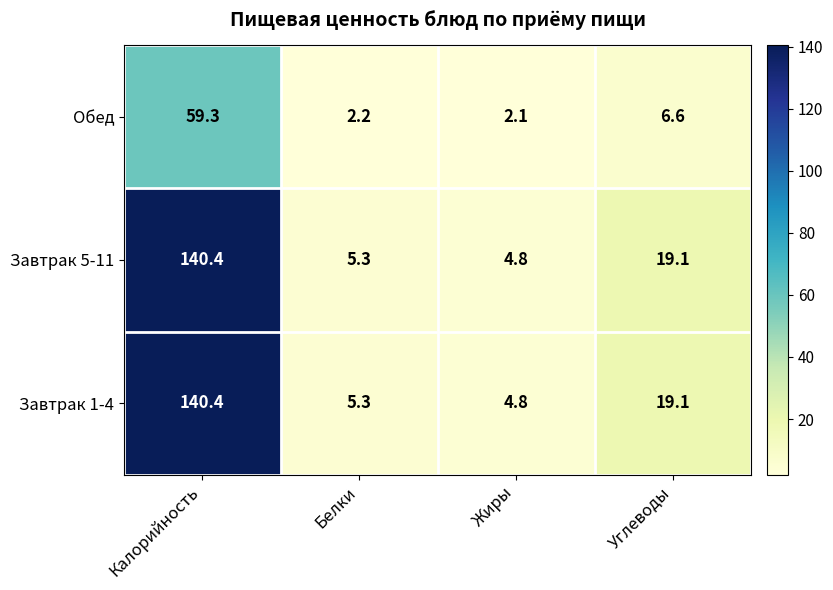

What is the spread (max minus min) of values at Жиры?

2.7